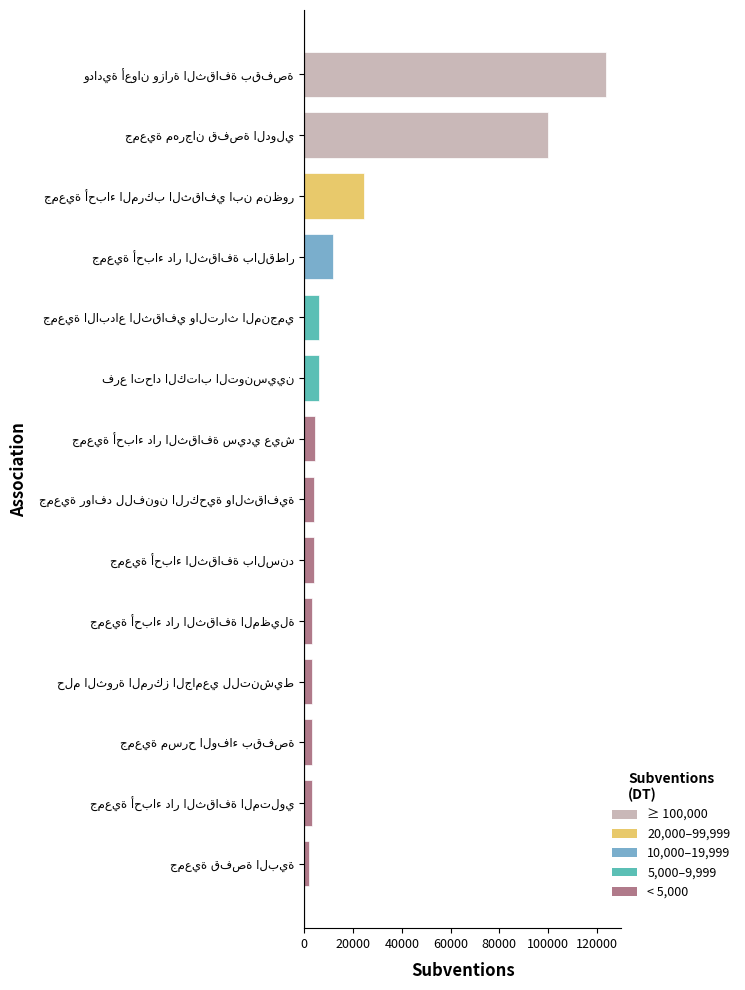

What is the difference between the maximum and minimum values?

121750